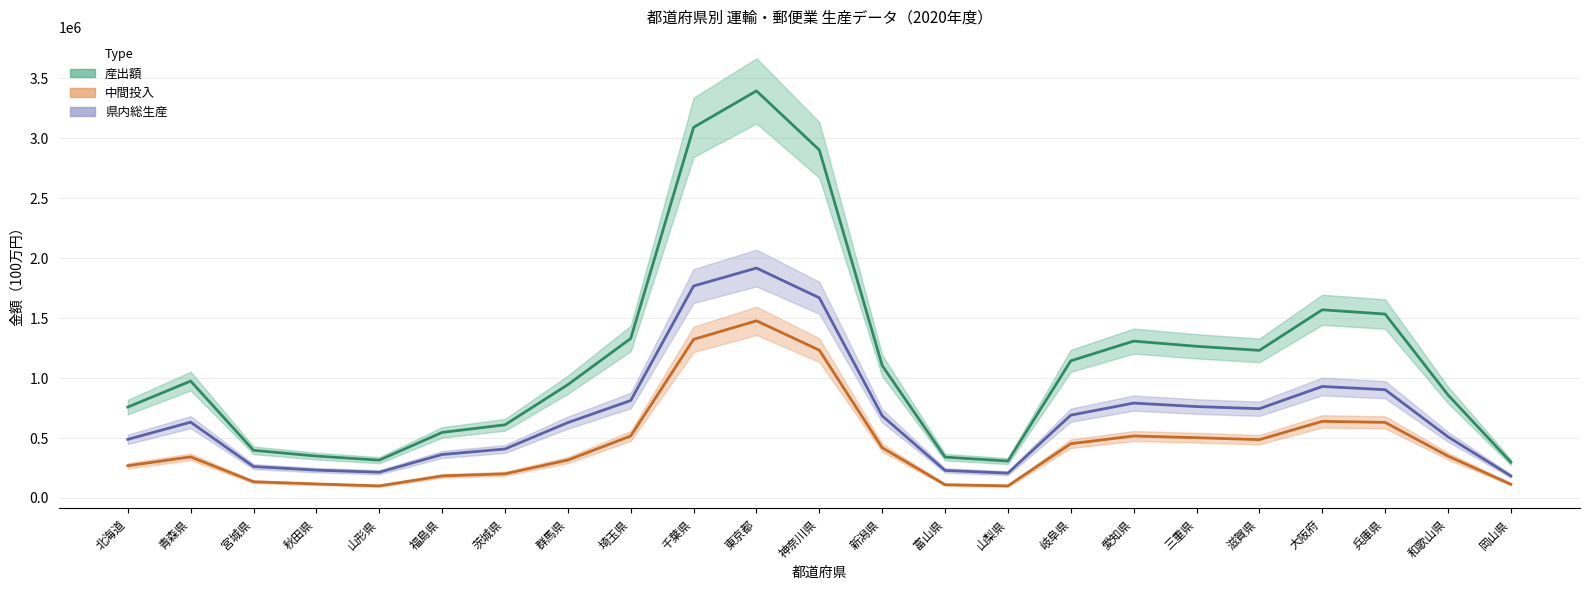

What is the average value of the 中間投入 series?

471998